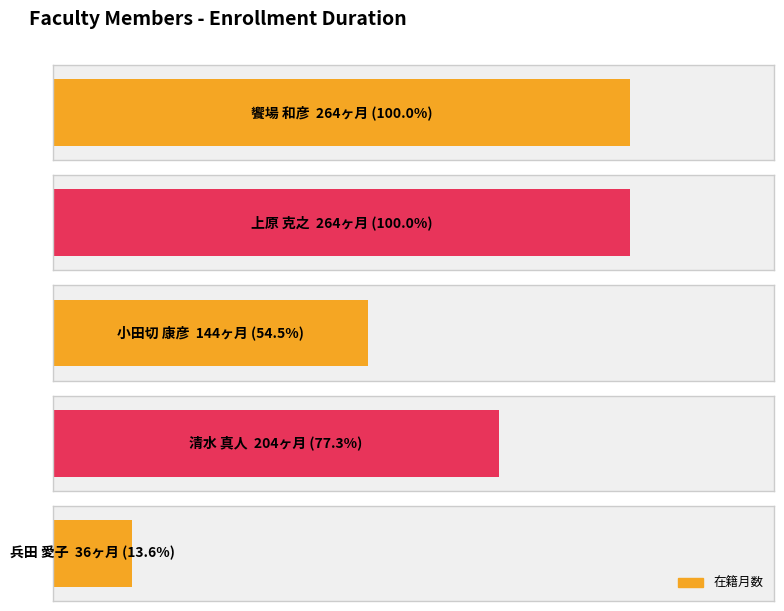

How many distinct data groups are displayed?

1